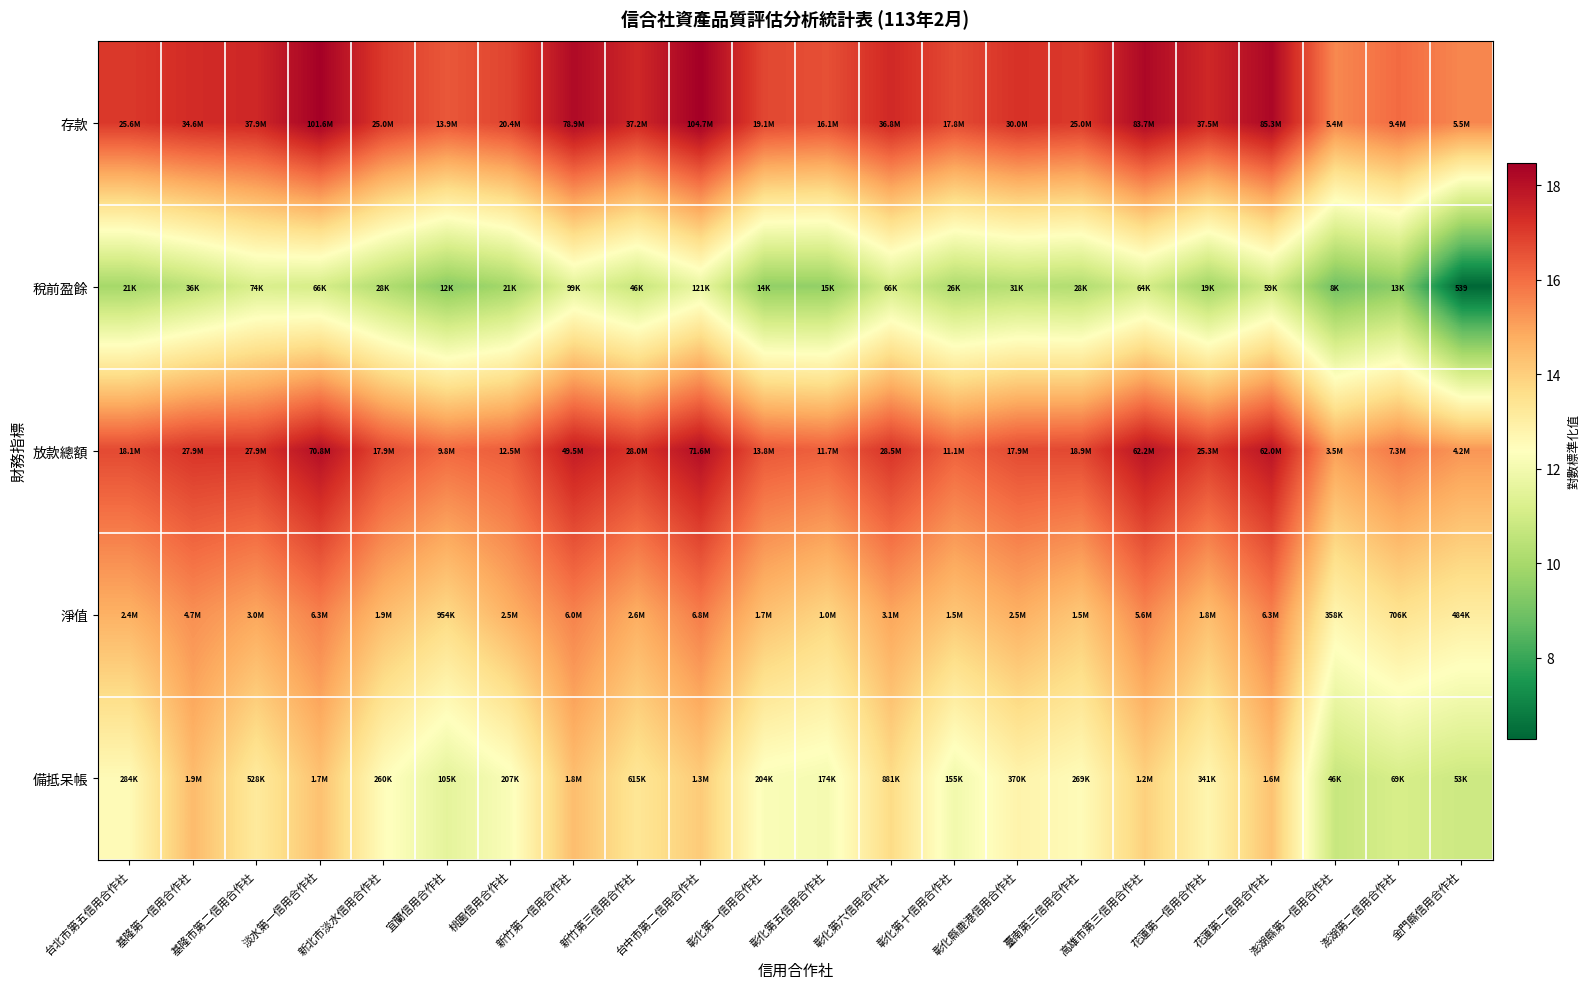

What is the greatest value displayed?

18.5